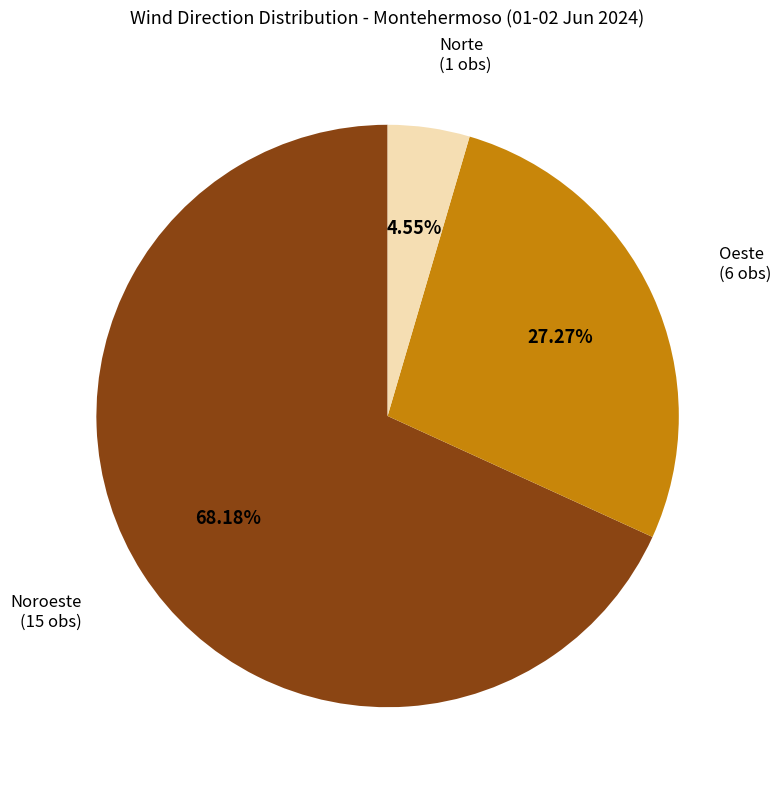

Is there any slice that represents more than half of the pie?

Yes